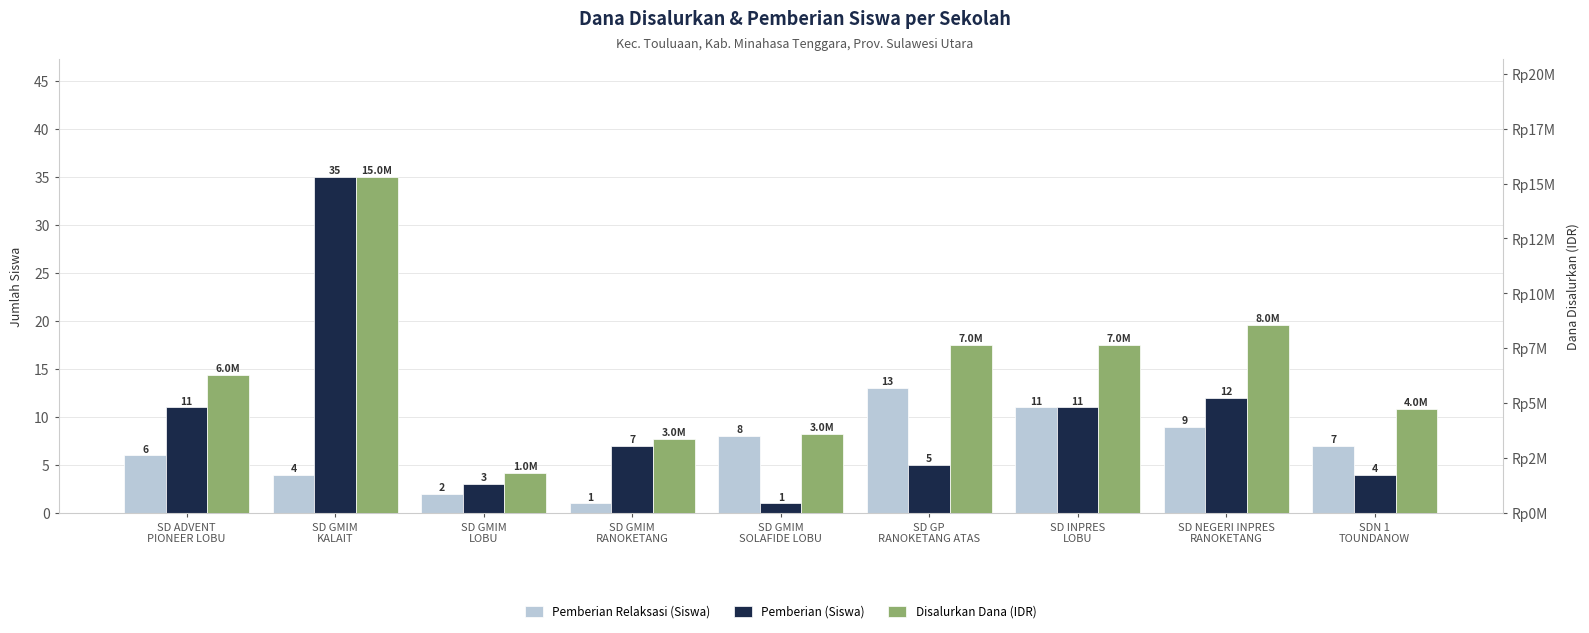

At which category does the chart reach its minimum across all series?

SD GMIM
RANOKETANG